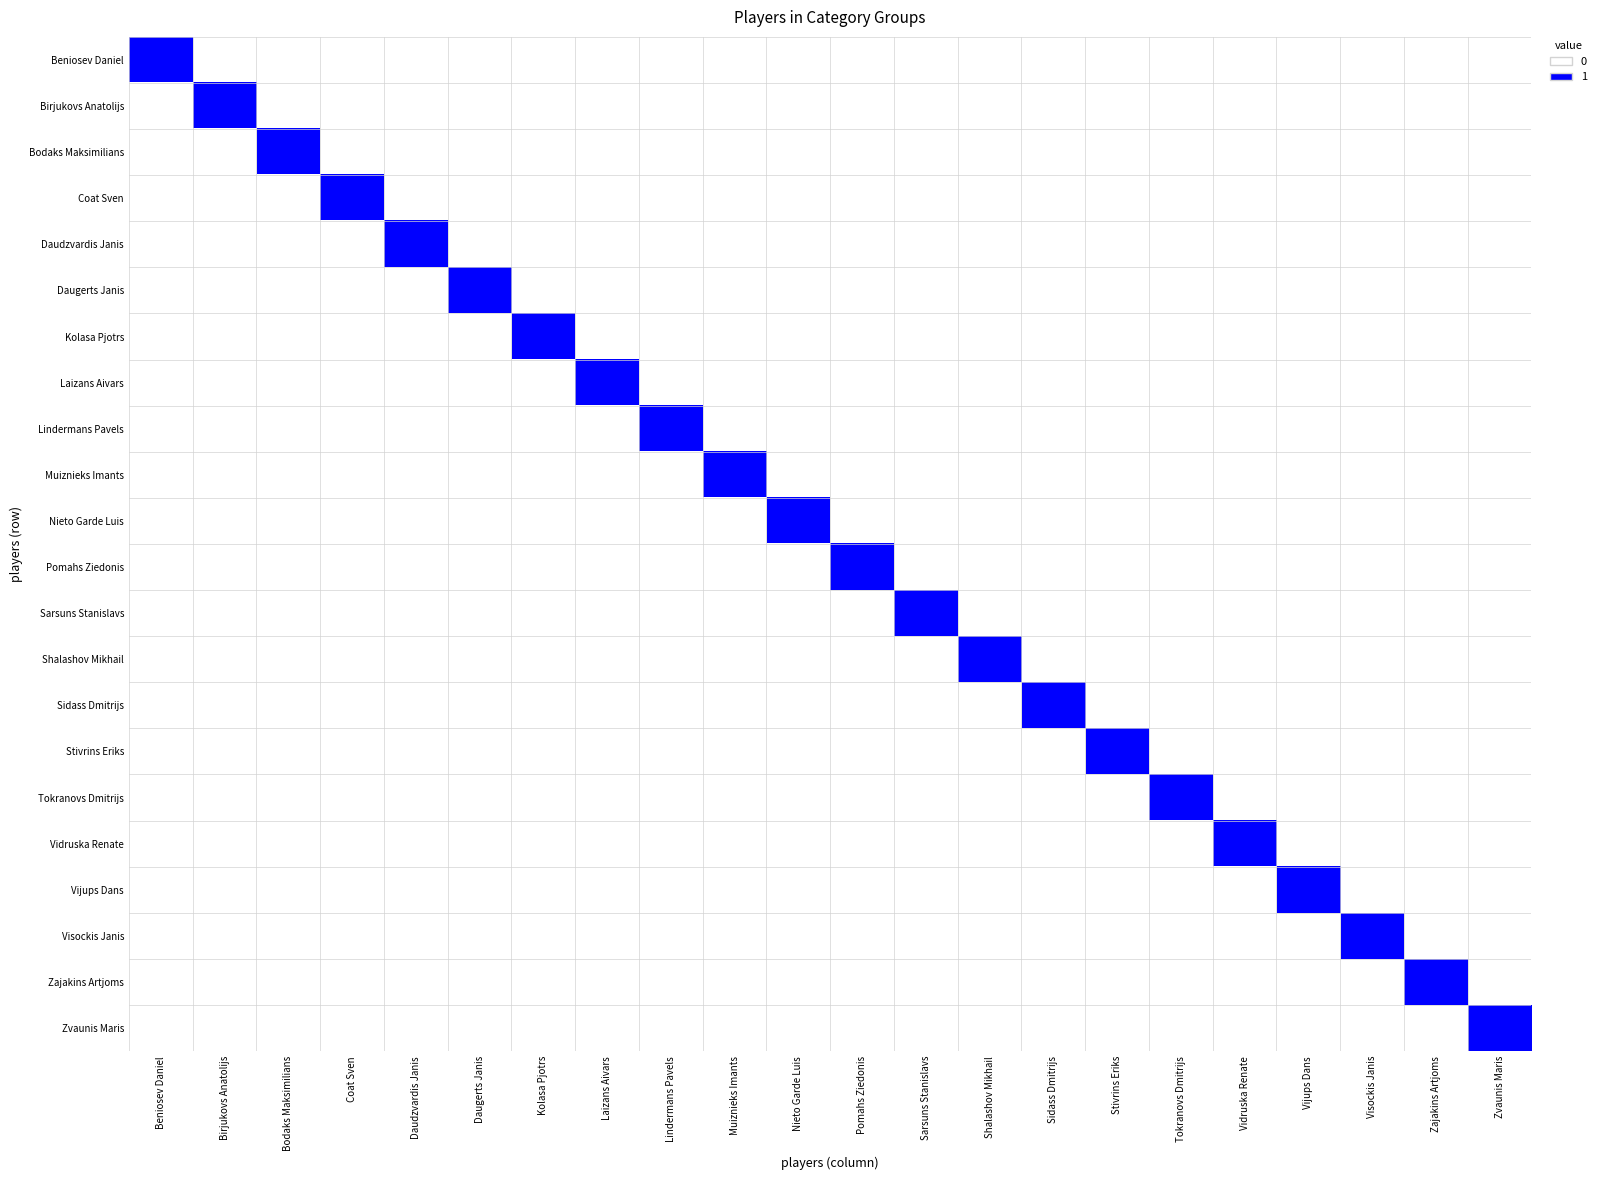

Reading left to right, extract all data points from this chart.

Beniosev Daniel: Beniosev Daniel=1	Birjukovs Anatolijs=0	Bodaks Maksimilians=0	Coat Sven=0	Daudzvardis Janis=0	Daugerts Janis=0	Kolasa Pjotrs=0	Laizans Aivars=0	Lindermans Pavels=0	Muiznieks Imants=0	Nieto Garde Luis=0	Pomahs Ziedonis=0	Sarsuns Stanislavs=0	Shalashov Mikhail=0	Sidass Dmitrijs=0	Stivrins Eriks=0	Tokranovs Dmitrijs=0	Vidruska Renate=0	Vijups Dans=0	Visockis Janis=0	Zajakins Artjoms=0	Zvaunis Maris=0
Birjukovs Anatolijs: Beniosev Daniel=0	Birjukovs Anatolijs=1	Bodaks Maksimilians=0	Coat Sven=0	Daudzvardis Janis=0	Daugerts Janis=0	Kolasa Pjotrs=0	Laizans Aivars=0	Lindermans Pavels=0	Muiznieks Imants=0	Nieto Garde Luis=0	Pomahs Ziedonis=0	Sarsuns Stanislavs=0	Shalashov Mikhail=0	Sidass Dmitrijs=0	Stivrins Eriks=0	Tokranovs Dmitrijs=0	Vidruska Renate=0	Vijups Dans=0	Visockis Janis=0	Zajakins Artjoms=0	Zvaunis Maris=0
Bodaks Maksimilians: Beniosev Daniel=0	Birjukovs Anatolijs=0	Bodaks Maksimilians=1	Coat Sven=0	Daudzvardis Janis=0	Daugerts Janis=0	Kolasa Pjotrs=0	Laizans Aivars=0	Lindermans Pavels=0	Muiznieks Imants=0	Nieto Garde Luis=0	Pomahs Ziedonis=0	Sarsuns Stanislavs=0	Shalashov Mikhail=0	Sidass Dmitrijs=0	Stivrins Eriks=0	Tokranovs Dmitrijs=0	Vidruska Renate=0	Vijups Dans=0	Visockis Janis=0	Zajakins Artjoms=0	Zvaunis Maris=0
Coat Sven: Beniosev Daniel=0	Birjukovs Anatolijs=0	Bodaks Maksimilians=0	Coat Sven=1	Daudzvardis Janis=0	Daugerts Janis=0	Kolasa Pjotrs=0	Laizans Aivars=0	Lindermans Pavels=0	Muiznieks Imants=0	Nieto Garde Luis=0	Pomahs Ziedonis=0	Sarsuns Stanislavs=0	Shalashov Mikhail=0	Sidass Dmitrijs=0	Stivrins Eriks=0	Tokranovs Dmitrijs=0	Vidruska Renate=0	Vijups Dans=0	Visockis Janis=0	Zajakins Artjoms=0	Zvaunis Maris=0
Daudzvardis Janis: Beniosev Daniel=0	Birjukovs Anatolijs=0	Bodaks Maksimilians=0	Coat Sven=0	Daudzvardis Janis=1	Daugerts Janis=0	Kolasa Pjotrs=0	Laizans Aivars=0	Lindermans Pavels=0	Muiznieks Imants=0	Nieto Garde Luis=0	Pomahs Ziedonis=0	Sarsuns Stanislavs=0	Shalashov Mikhail=0	Sidass Dmitrijs=0	Stivrins Eriks=0	Tokranovs Dmitrijs=0	Vidruska Renate=0	Vijups Dans=0	Visockis Janis=0	Zajakins Artjoms=0	Zvaunis Maris=0
Daugerts Janis: Beniosev Daniel=0	Birjukovs Anatolijs=0	Bodaks Maksimilians=0	Coat Sven=0	Daudzvardis Janis=0	Daugerts Janis=1	Kolasa Pjotrs=0	Laizans Aivars=0	Lindermans Pavels=0	Muiznieks Imants=0	Nieto Garde Luis=0	Pomahs Ziedonis=0	Sarsuns Stanislavs=0	Shalashov Mikhail=0	Sidass Dmitrijs=0	Stivrins Eriks=0	Tokranovs Dmitrijs=0	Vidruska Renate=0	Vijups Dans=0	Visockis Janis=0	Zajakins Artjoms=0	Zvaunis Maris=0
Kolasa Pjotrs: Beniosev Daniel=0	Birjukovs Anatolijs=0	Bodaks Maksimilians=0	Coat Sven=0	Daudzvardis Janis=0	Daugerts Janis=0	Kolasa Pjotrs=1	Laizans Aivars=0	Lindermans Pavels=0	Muiznieks Imants=0	Nieto Garde Luis=0	Pomahs Ziedonis=0	Sarsuns Stanislavs=0	Shalashov Mikhail=0	Sidass Dmitrijs=0	Stivrins Eriks=0	Tokranovs Dmitrijs=0	Vidruska Renate=0	Vijups Dans=0	Visockis Janis=0	Zajakins Artjoms=0	Zvaunis Maris=0
Laizans Aivars: Beniosev Daniel=0	Birjukovs Anatolijs=0	Bodaks Maksimilians=0	Coat Sven=0	Daudzvardis Janis=0	Daugerts Janis=0	Kolasa Pjotrs=0	Laizans Aivars=1	Lindermans Pavels=0	Muiznieks Imants=0	Nieto Garde Luis=0	Pomahs Ziedonis=0	Sarsuns Stanislavs=0	Shalashov Mikhail=0	Sidass Dmitrijs=0	Stivrins Eriks=0	Tokranovs Dmitrijs=0	Vidruska Renate=0	Vijups Dans=0	Visockis Janis=0	Zajakins Artjoms=0	Zvaunis Maris=0
Lindermans Pavels: Beniosev Daniel=0	Birjukovs Anatolijs=0	Bodaks Maksimilians=0	Coat Sven=0	Daudzvardis Janis=0	Daugerts Janis=0	Kolasa Pjotrs=0	Laizans Aivars=0	Lindermans Pavels=1	Muiznieks Imants=0	Nieto Garde Luis=0	Pomahs Ziedonis=0	Sarsuns Stanislavs=0	Shalashov Mikhail=0	Sidass Dmitrijs=0	Stivrins Eriks=0	Tokranovs Dmitrijs=0	Vidruska Renate=0	Vijups Dans=0	Visockis Janis=0	Zajakins Artjoms=0	Zvaunis Maris=0
Muiznieks Imants: Beniosev Daniel=0	Birjukovs Anatolijs=0	Bodaks Maksimilians=0	Coat Sven=0	Daudzvardis Janis=0	Daugerts Janis=0	Kolasa Pjotrs=0	Laizans Aivars=0	Lindermans Pavels=0	Muiznieks Imants=1	Nieto Garde Luis=0	Pomahs Ziedonis=0	Sarsuns Stanislavs=0	Shalashov Mikhail=0	Sidass Dmitrijs=0	Stivrins Eriks=0	Tokranovs Dmitrijs=0	Vidruska Renate=0	Vijups Dans=0	Visockis Janis=0	Zajakins Artjoms=0	Zvaunis Maris=0
Nieto Garde Luis: Beniosev Daniel=0	Birjukovs Anatolijs=0	Bodaks Maksimilians=0	Coat Sven=0	Daudzvardis Janis=0	Daugerts Janis=0	Kolasa Pjotrs=0	Laizans Aivars=0	Lindermans Pavels=0	Muiznieks Imants=0	Nieto Garde Luis=1	Pomahs Ziedonis=0	Sarsuns Stanislavs=0	Shalashov Mikhail=0	Sidass Dmitrijs=0	Stivrins Eriks=0	Tokranovs Dmitrijs=0	Vidruska Renate=0	Vijups Dans=0	Visockis Janis=0	Zajakins Artjoms=0	Zvaunis Maris=0
Pomahs Ziedonis: Beniosev Daniel=0	Birjukovs Anatolijs=0	Bodaks Maksimilians=0	Coat Sven=0	Daudzvardis Janis=0	Daugerts Janis=0	Kolasa Pjotrs=0	Laizans Aivars=0	Lindermans Pavels=0	Muiznieks Imants=0	Nieto Garde Luis=0	Pomahs Ziedonis=1	Sarsuns Stanislavs=0	Shalashov Mikhail=0	Sidass Dmitrijs=0	Stivrins Eriks=0	Tokranovs Dmitrijs=0	Vidruska Renate=0	Vijups Dans=0	Visockis Janis=0	Zajakins Artjoms=0	Zvaunis Maris=0
Sarsuns Stanislavs: Beniosev Daniel=0	Birjukovs Anatolijs=0	Bodaks Maksimilians=0	Coat Sven=0	Daudzvardis Janis=0	Daugerts Janis=0	Kolasa Pjotrs=0	Laizans Aivars=0	Lindermans Pavels=0	Muiznieks Imants=0	Nieto Garde Luis=0	Pomahs Ziedonis=0	Sarsuns Stanislavs=1	Shalashov Mikhail=0	Sidass Dmitrijs=0	Stivrins Eriks=0	Tokranovs Dmitrijs=0	Vidruska Renate=0	Vijups Dans=0	Visockis Janis=0	Zajakins Artjoms=0	Zvaunis Maris=0
Shalashov Mikhail: Beniosev Daniel=0	Birjukovs Anatolijs=0	Bodaks Maksimilians=0	Coat Sven=0	Daudzvardis Janis=0	Daugerts Janis=0	Kolasa Pjotrs=0	Laizans Aivars=0	Lindermans Pavels=0	Muiznieks Imants=0	Nieto Garde Luis=0	Pomahs Ziedonis=0	Sarsuns Stanislavs=0	Shalashov Mikhail=1	Sidass Dmitrijs=0	Stivrins Eriks=0	Tokranovs Dmitrijs=0	Vidruska Renate=0	Vijups Dans=0	Visockis Janis=0	Zajakins Artjoms=0	Zvaunis Maris=0
Sidass Dmitrijs: Beniosev Daniel=0	Birjukovs Anatolijs=0	Bodaks Maksimilians=0	Coat Sven=0	Daudzvardis Janis=0	Daugerts Janis=0	Kolasa Pjotrs=0	Laizans Aivars=0	Lindermans Pavels=0	Muiznieks Imants=0	Nieto Garde Luis=0	Pomahs Ziedonis=0	Sarsuns Stanislavs=0	Shalashov Mikhail=0	Sidass Dmitrijs=1	Stivrins Eriks=0	Tokranovs Dmitrijs=0	Vidruska Renate=0	Vijups Dans=0	Visockis Janis=0	Zajakins Artjoms=0	Zvaunis Maris=0
Stivrins Eriks: Beniosev Daniel=0	Birjukovs Anatolijs=0	Bodaks Maksimilians=0	Coat Sven=0	Daudzvardis Janis=0	Daugerts Janis=0	Kolasa Pjotrs=0	Laizans Aivars=0	Lindermans Pavels=0	Muiznieks Imants=0	Nieto Garde Luis=0	Pomahs Ziedonis=0	Sarsuns Stanislavs=0	Shalashov Mikhail=0	Sidass Dmitrijs=0	Stivrins Eriks=1	Tokranovs Dmitrijs=0	Vidruska Renate=0	Vijups Dans=0	Visockis Janis=0	Zajakins Artjoms=0	Zvaunis Maris=0
Tokranovs Dmitrijs: Beniosev Daniel=0	Birjukovs Anatolijs=0	Bodaks Maksimilians=0	Coat Sven=0	Daudzvardis Janis=0	Daugerts Janis=0	Kolasa Pjotrs=0	Laizans Aivars=0	Lindermans Pavels=0	Muiznieks Imants=0	Nieto Garde Luis=0	Pomahs Ziedonis=0	Sarsuns Stanislavs=0	Shalashov Mikhail=0	Sidass Dmitrijs=0	Stivrins Eriks=0	Tokranovs Dmitrijs=1	Vidruska Renate=0	Vijups Dans=0	Visockis Janis=0	Zajakins Artjoms=0	Zvaunis Maris=0
Vidruska Renate: Beniosev Daniel=0	Birjukovs Anatolijs=0	Bodaks Maksimilians=0	Coat Sven=0	Daudzvardis Janis=0	Daugerts Janis=0	Kolasa Pjotrs=0	Laizans Aivars=0	Lindermans Pavels=0	Muiznieks Imants=0	Nieto Garde Luis=0	Pomahs Ziedonis=0	Sarsuns Stanislavs=0	Shalashov Mikhail=0	Sidass Dmitrijs=0	Stivrins Eriks=0	Tokranovs Dmitrijs=0	Vidruska Renate=1	Vijups Dans=0	Visockis Janis=0	Zajakins Artjoms=0	Zvaunis Maris=0
Vijups Dans: Beniosev Daniel=0	Birjukovs Anatolijs=0	Bodaks Maksimilians=0	Coat Sven=0	Daudzvardis Janis=0	Daugerts Janis=0	Kolasa Pjotrs=0	Laizans Aivars=0	Lindermans Pavels=0	Muiznieks Imants=0	Nieto Garde Luis=0	Pomahs Ziedonis=0	Sarsuns Stanislavs=0	Shalashov Mikhail=0	Sidass Dmitrijs=0	Stivrins Eriks=0	Tokranovs Dmitrijs=0	Vidruska Renate=0	Vijups Dans=1	Visockis Janis=0	Zajakins Artjoms=0	Zvaunis Maris=0
Visockis Janis: Beniosev Daniel=0	Birjukovs Anatolijs=0	Bodaks Maksimilians=0	Coat Sven=0	Daudzvardis Janis=0	Daugerts Janis=0	Kolasa Pjotrs=0	Laizans Aivars=0	Lindermans Pavels=0	Muiznieks Imants=0	Nieto Garde Luis=0	Pomahs Ziedonis=0	Sarsuns Stanislavs=0	Shalashov Mikhail=0	Sidass Dmitrijs=0	Stivrins Eriks=0	Tokranovs Dmitrijs=0	Vidruska Renate=0	Vijups Dans=0	Visockis Janis=1	Zajakins Artjoms=0	Zvaunis Maris=0
Zajakins Artjoms: Beniosev Daniel=0	Birjukovs Anatolijs=0	Bodaks Maksimilians=0	Coat Sven=0	Daudzvardis Janis=0	Daugerts Janis=0	Kolasa Pjotrs=0	Laizans Aivars=0	Lindermans Pavels=0	Muiznieks Imants=0	Nieto Garde Luis=0	Pomahs Ziedonis=0	Sarsuns Stanislavs=0	Shalashov Mikhail=0	Sidass Dmitrijs=0	Stivrins Eriks=0	Tokranovs Dmitrijs=0	Vidruska Renate=0	Vijups Dans=0	Visockis Janis=0	Zajakins Artjoms=1	Zvaunis Maris=0
Zvaunis Maris: Beniosev Daniel=0	Birjukovs Anatolijs=0	Bodaks Maksimilians=0	Coat Sven=0	Daudzvardis Janis=0	Daugerts Janis=0	Kolasa Pjotrs=0	Laizans Aivars=0	Lindermans Pavels=0	Muiznieks Imants=0	Nieto Garde Luis=0	Pomahs Ziedonis=0	Sarsuns Stanislavs=0	Shalashov Mikhail=0	Sidass Dmitrijs=0	Stivrins Eriks=0	Tokranovs Dmitrijs=0	Vidruska Renate=0	Vijups Dans=0	Visockis Janis=0	Zajakins Artjoms=0	Zvaunis Maris=1